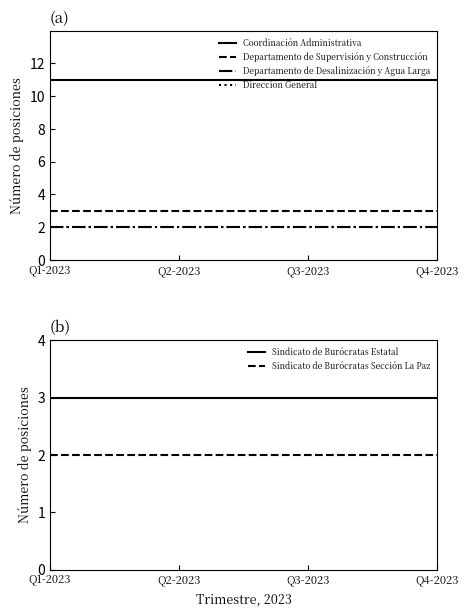

What is the sum of the Dirección General values at Q2-2023 and Q1-2023?

4